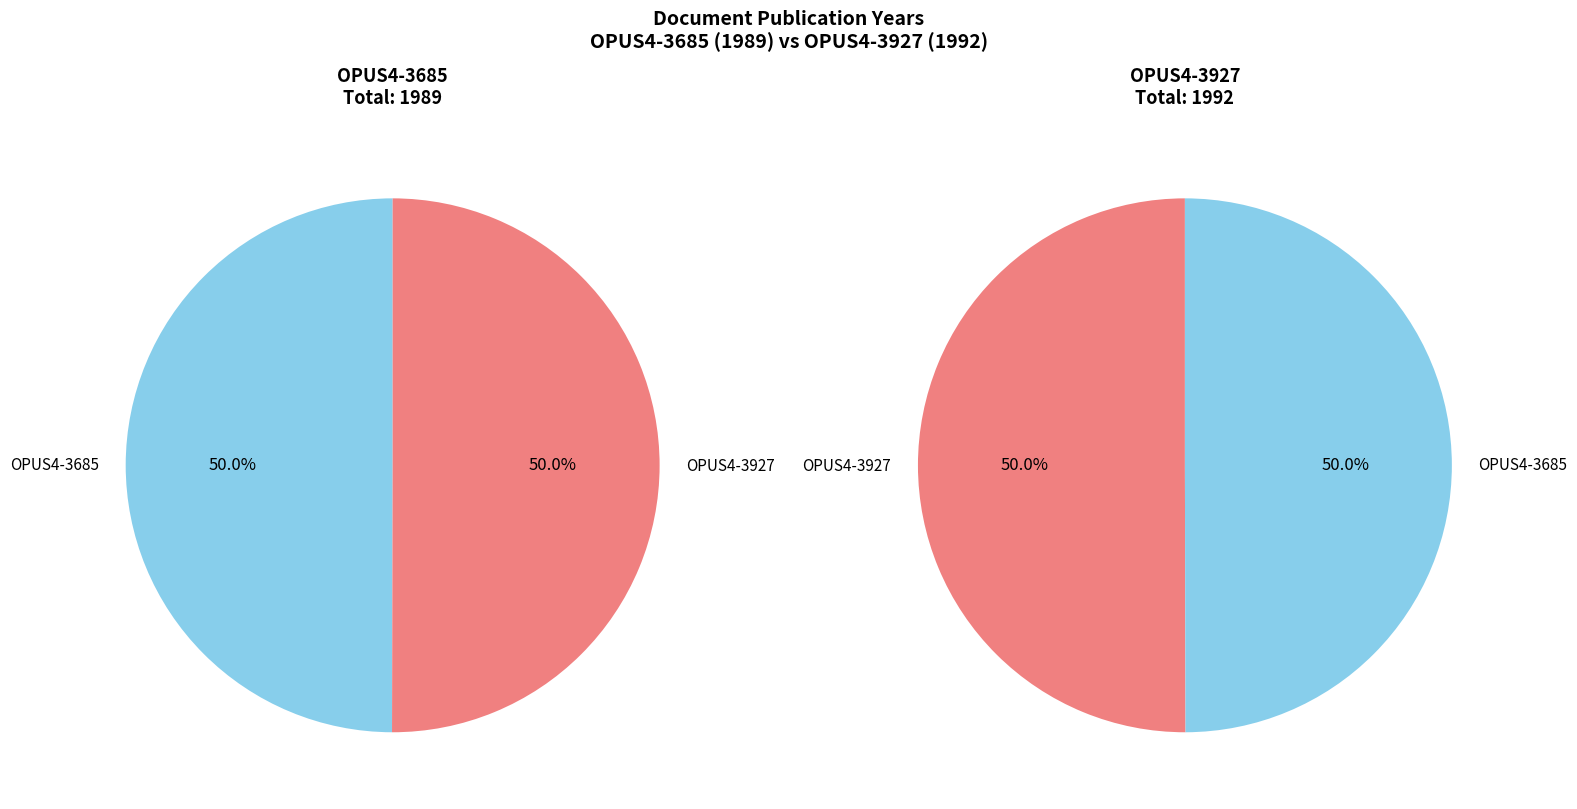

How many slices are in this pie chart?

2